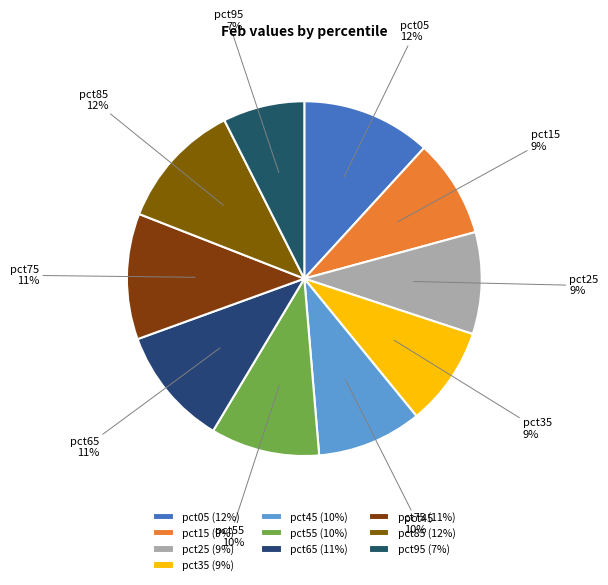

To the nearest percent, what portion does pct75 represent?

11%